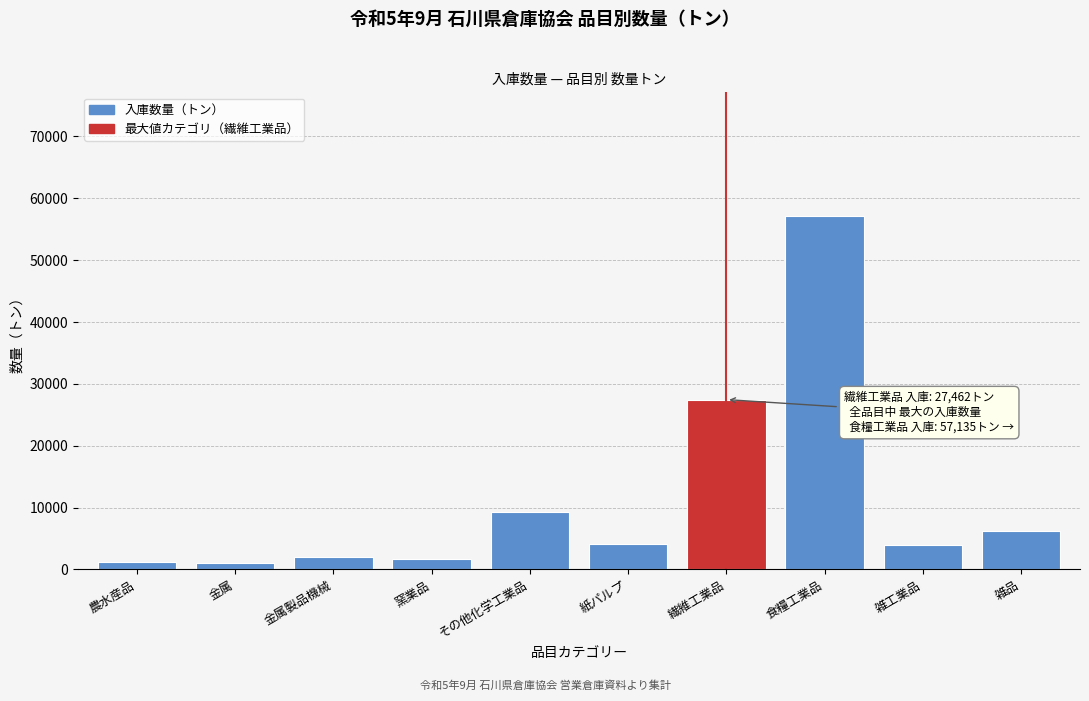

Which label corresponds to the largest value in the chart?

食糧工業品